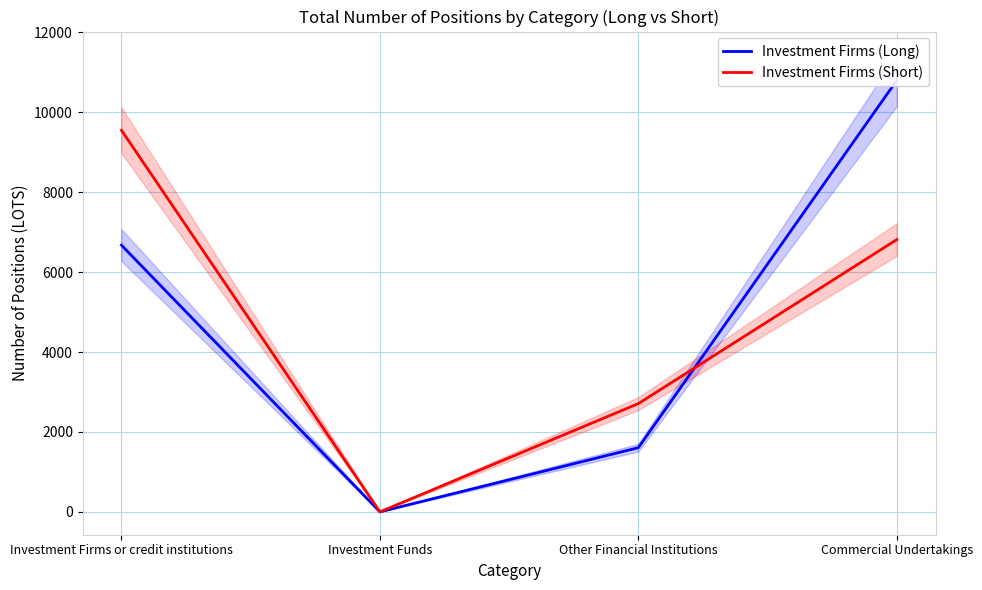

What is the total value across all series at Commercial Undertakings?

17614.6